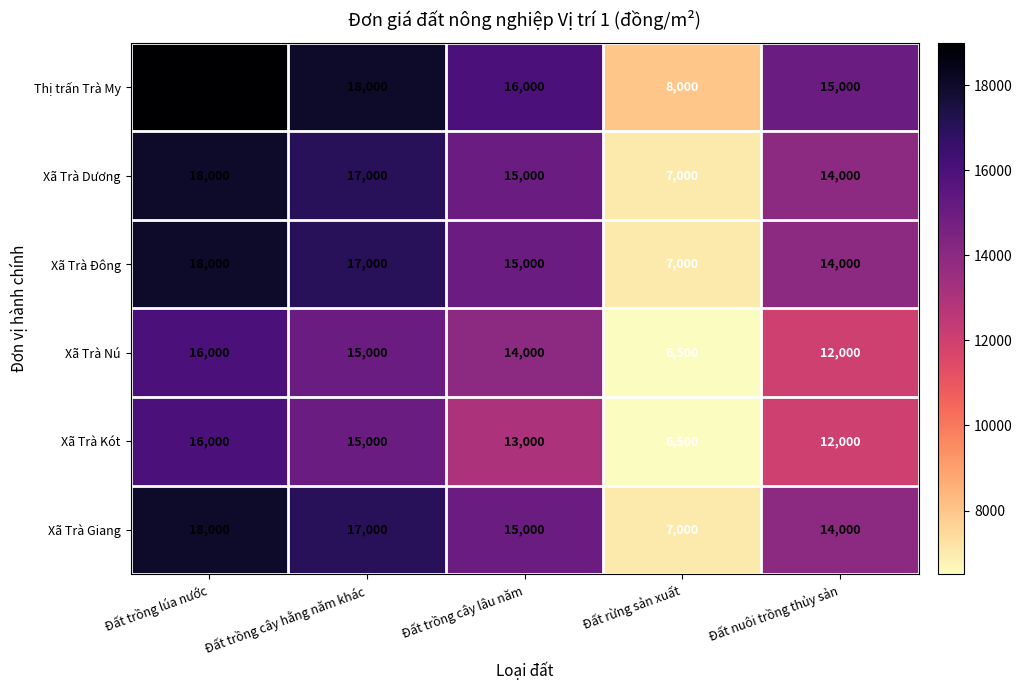

The value of Thị trấn Trà My at Đất rừng sản xuất is 13017. True or false?

False